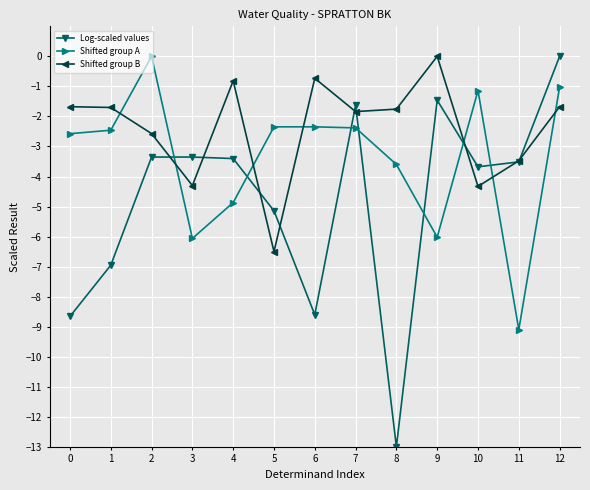

Where is the first local maximum for Shifted group A?

2